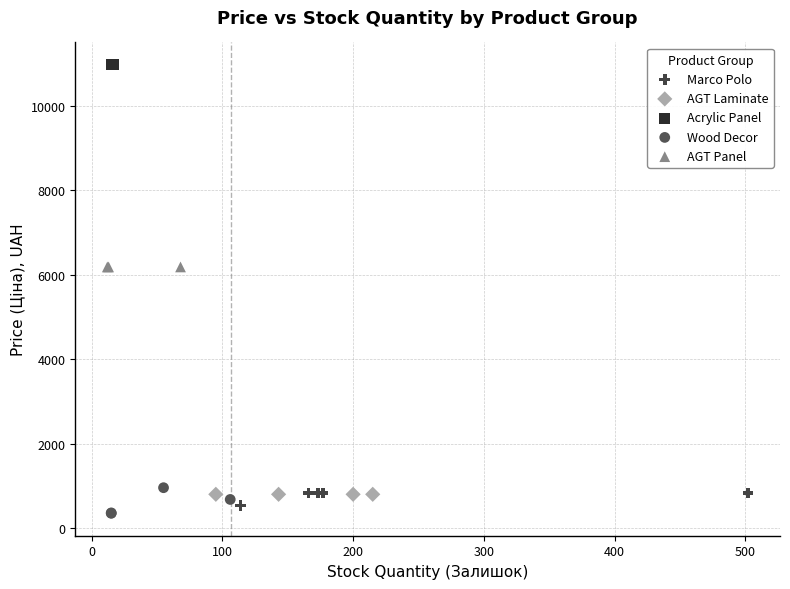

Which series contains the highest Y value?

Acrylic Panel